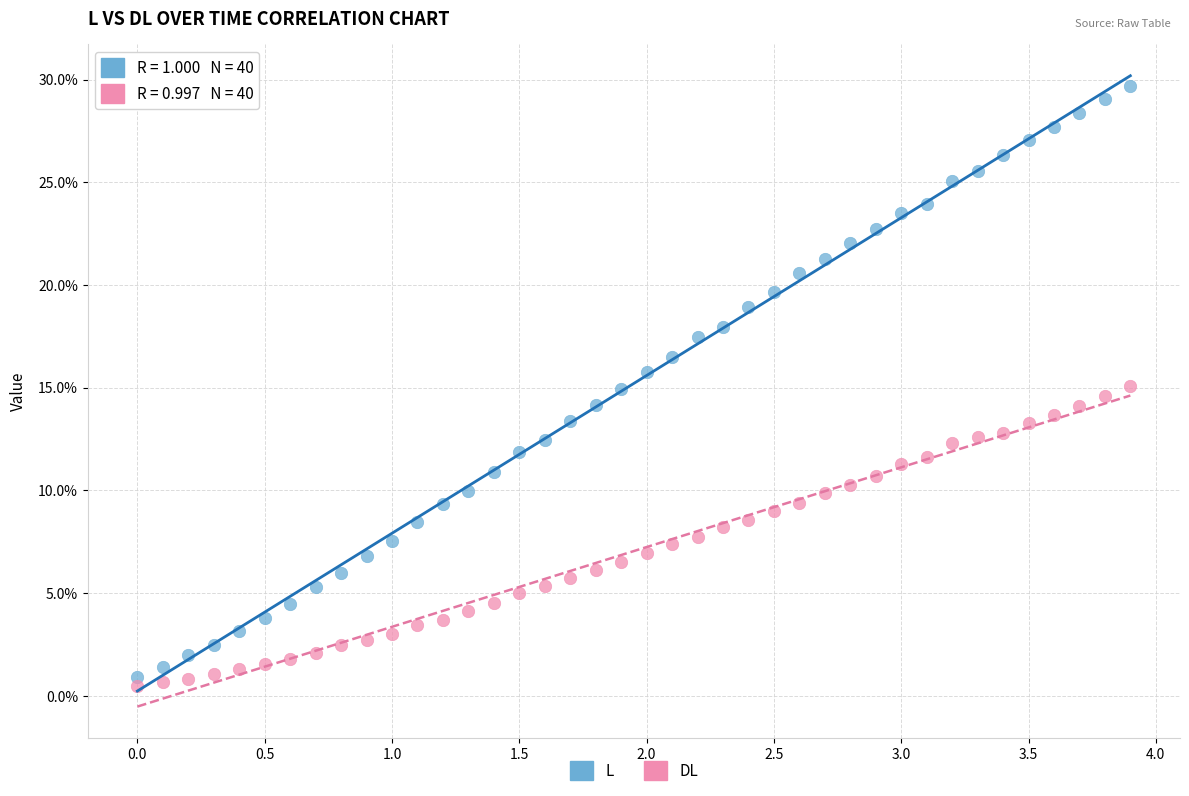

Which series contains the highest Y value?

L